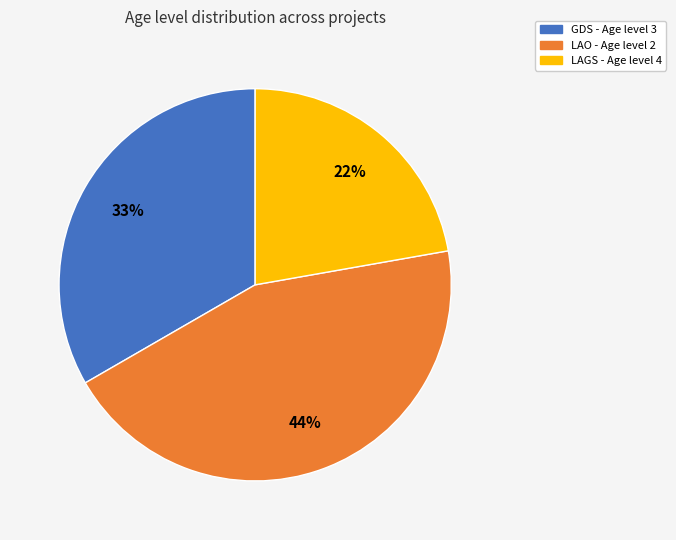

To the nearest percent, what is the average slice percentage?

33%